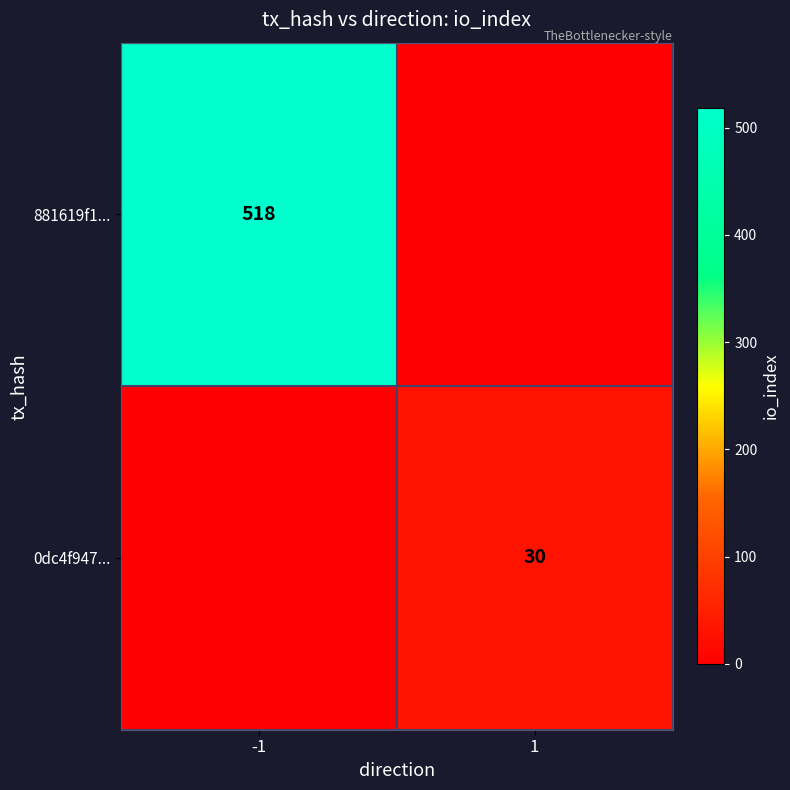

Which label corresponds to the smallest value in the chart?

1